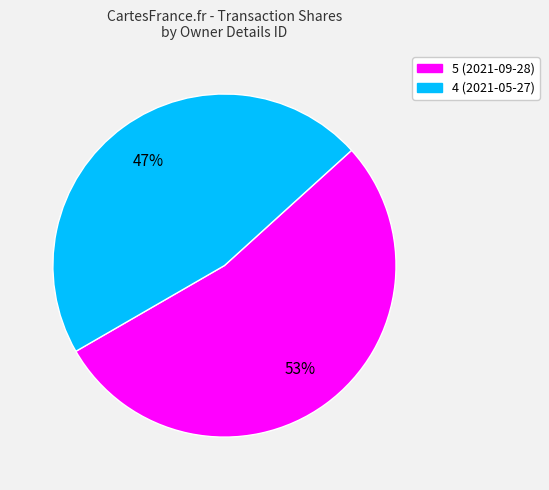

Is it true that 4 is 37% of the pie?

False